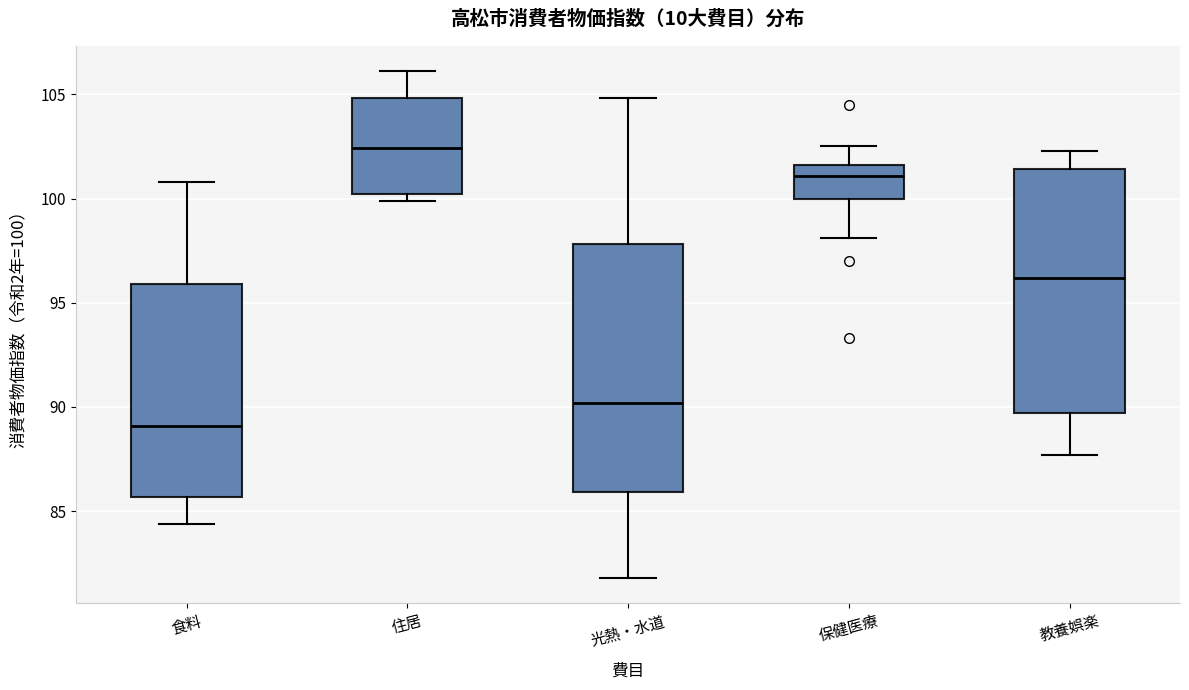

Where does the median line of the box for 住居 sit on the y-axis? The values are not printed on the chart, so give them approximately, as read against the axis.

102.5